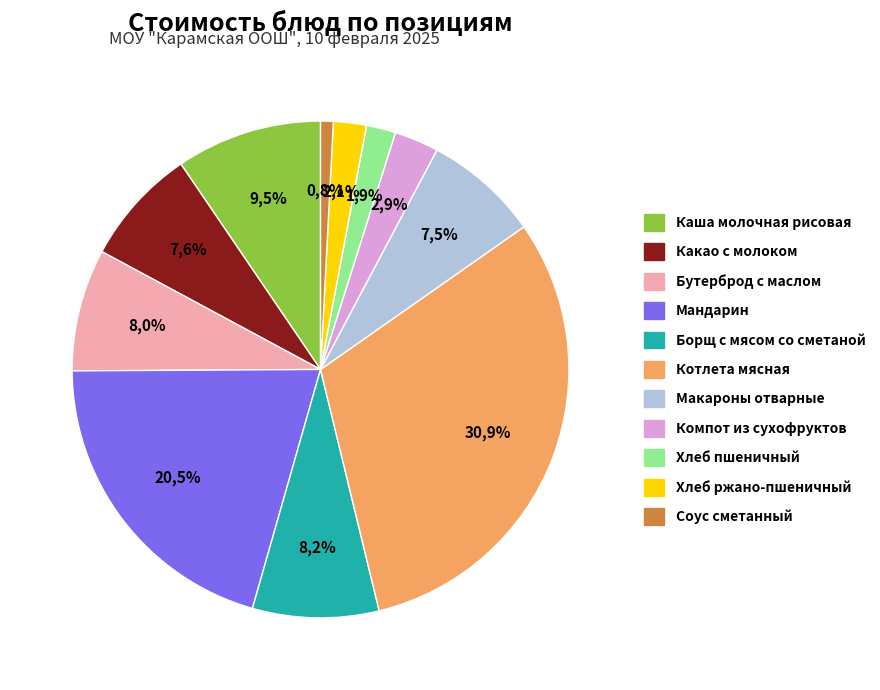

How many slices are in this pie chart?

11